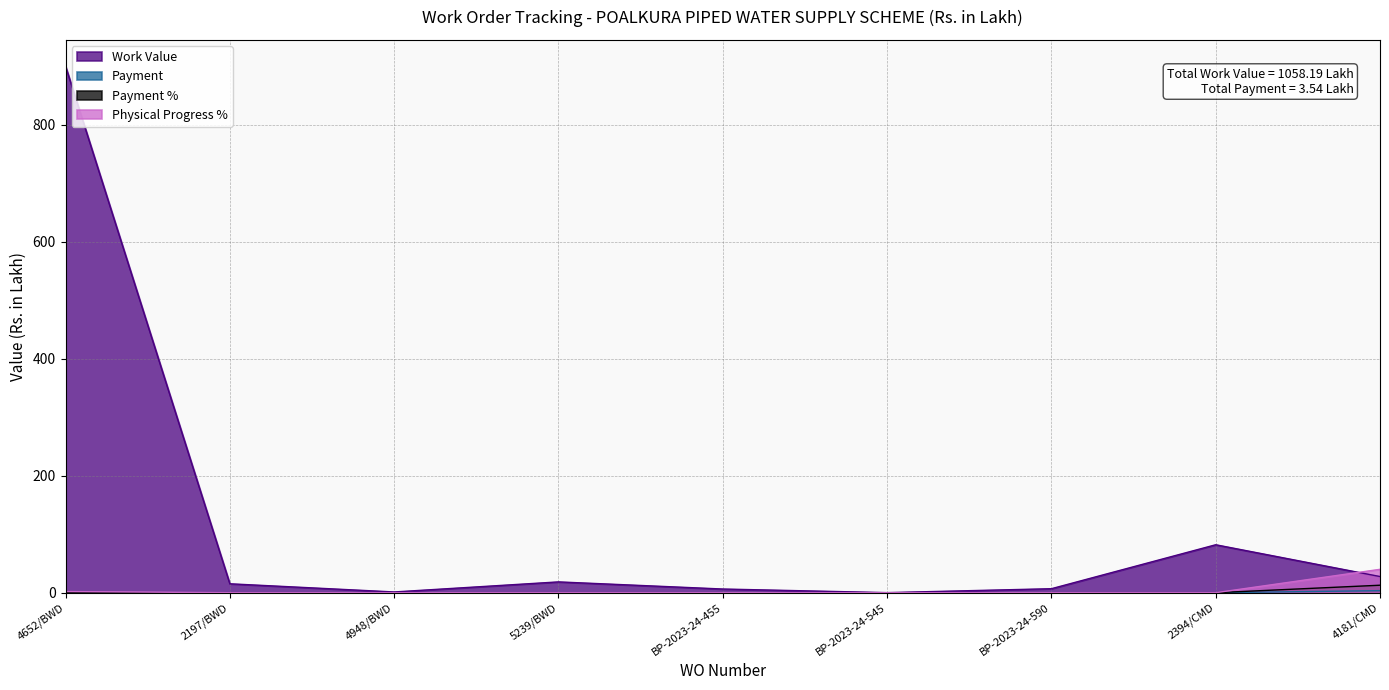

Which series has the largest total across all categories?

Work Value